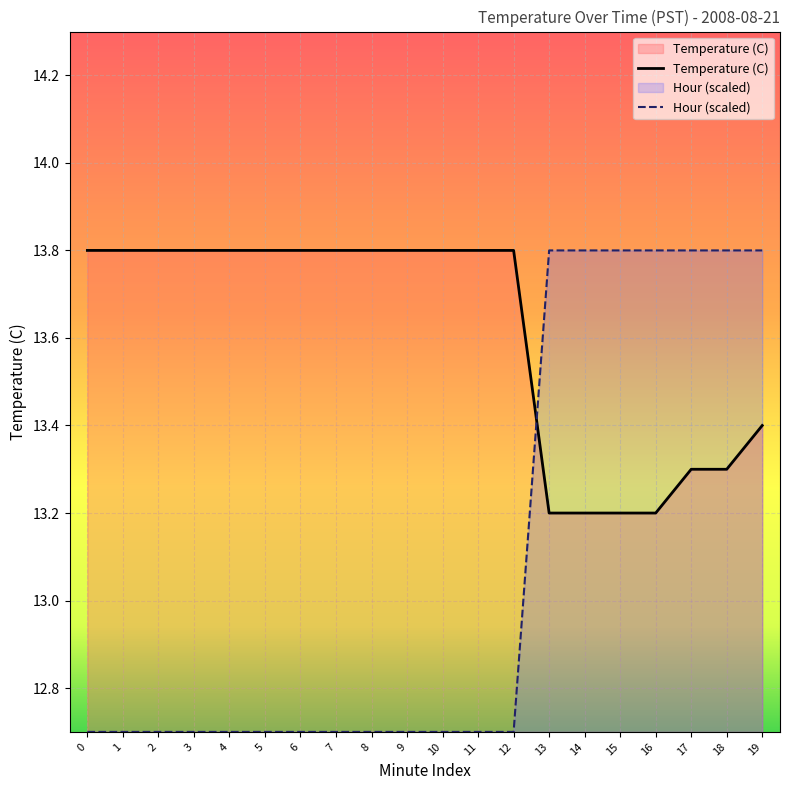

List the labels in order of Temperature (C) value, largest first.

0, 1, 2, 3, 4, 5, 6, 7, 8, 9, 10, 11, 12, 19, 17, 18, 13, 14, 15, 16